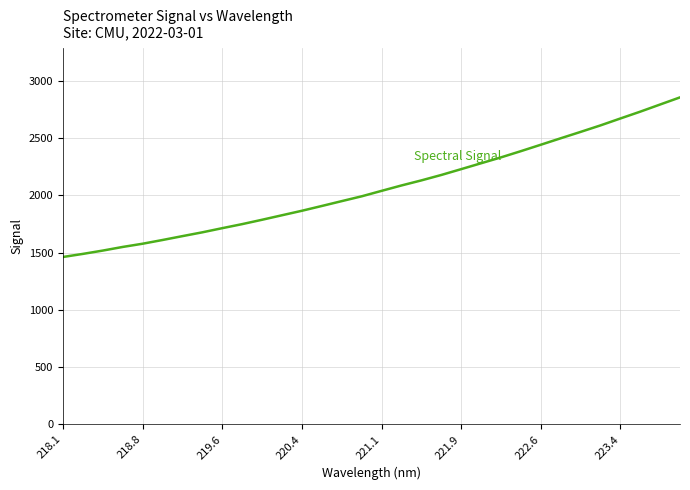

What is the greatest value displayed?

2854.9